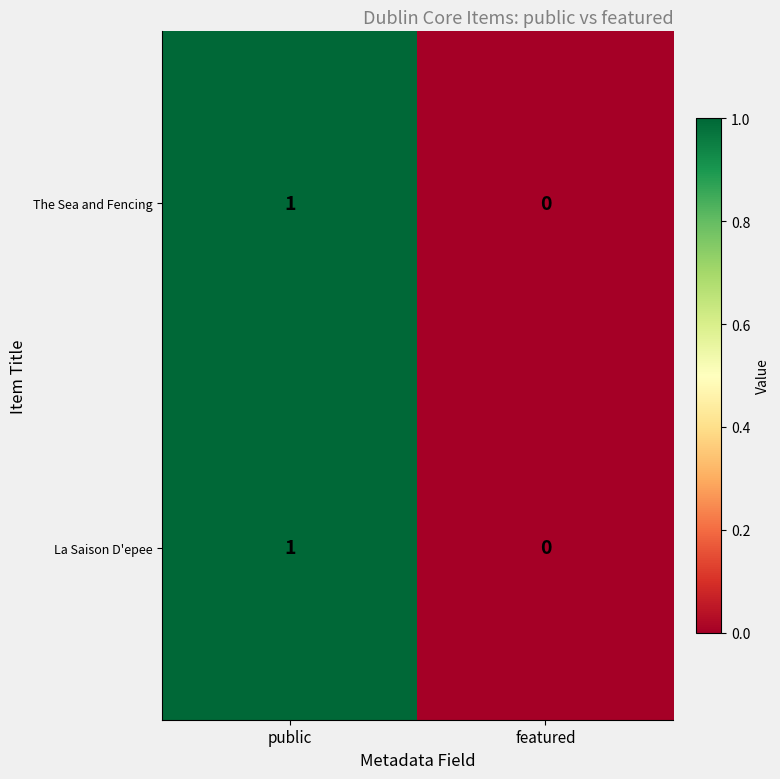

At which category is the sum across all series the highest?

public